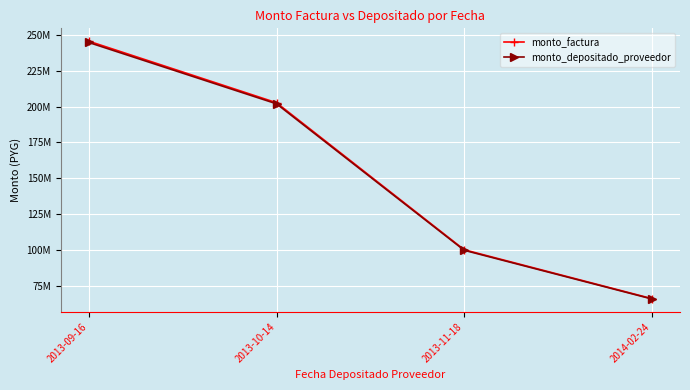

At which label is monto_depositado_proveedor closest to 155222756?

2013-10-14